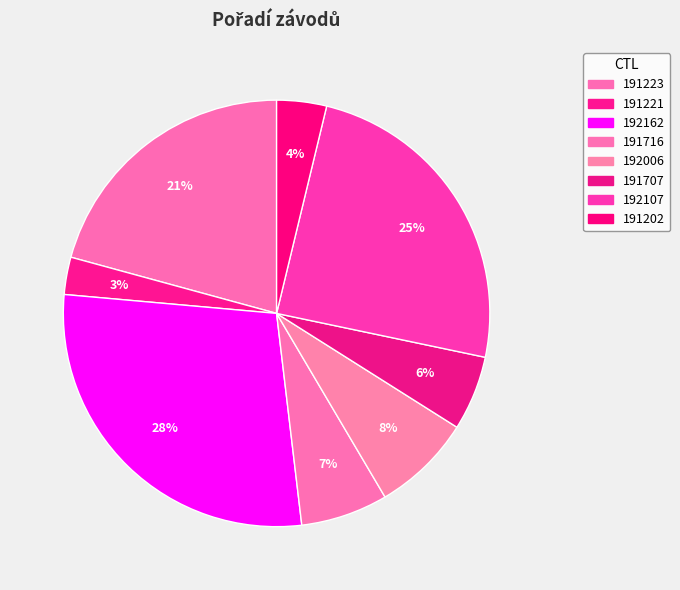

Count the number of slices in the pie.

8